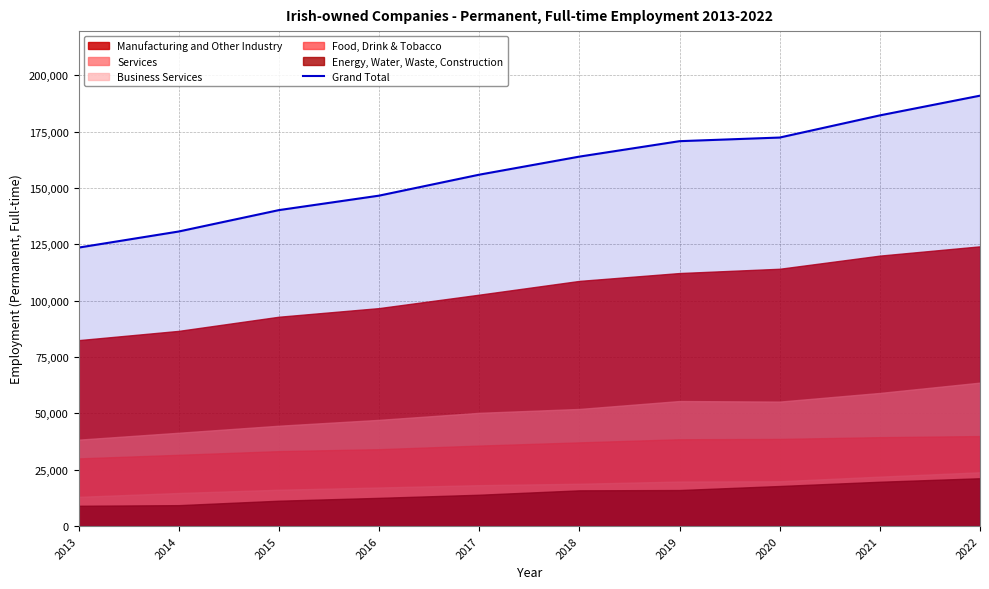

What is the sum of all values?

1576729